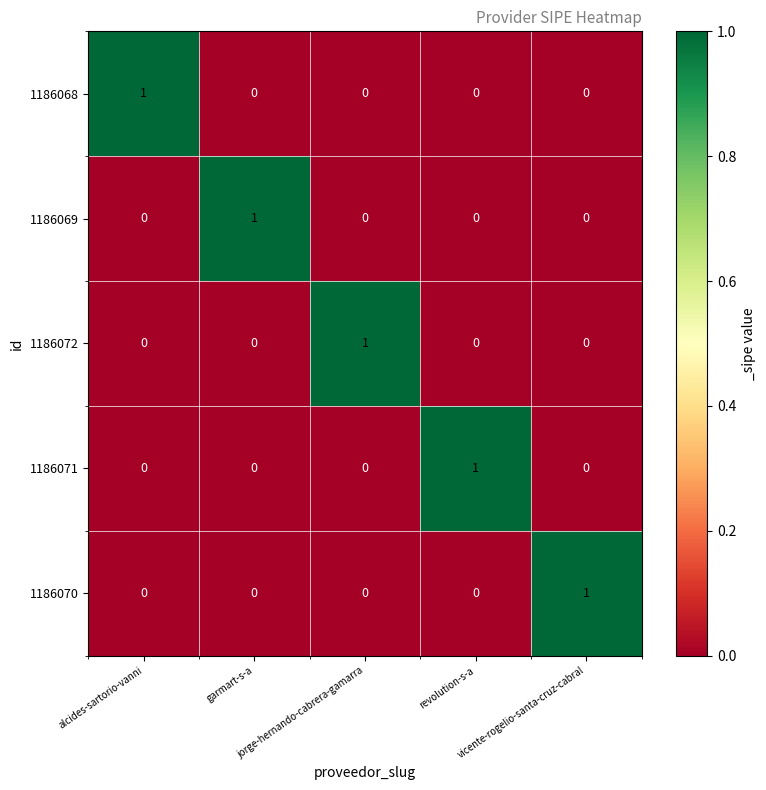

At how many categories does at least one series exceed 0?

5